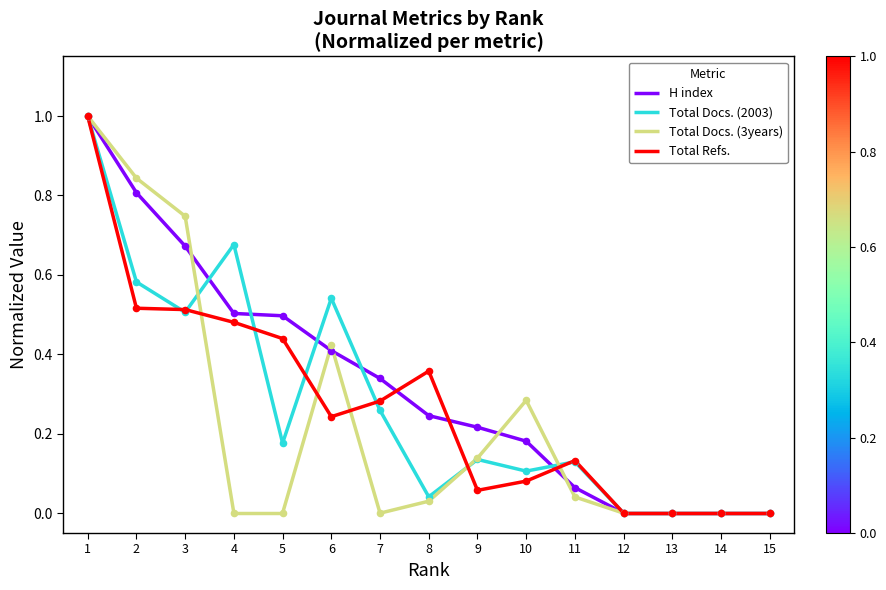

Which series contains the lowest Y value?

H index